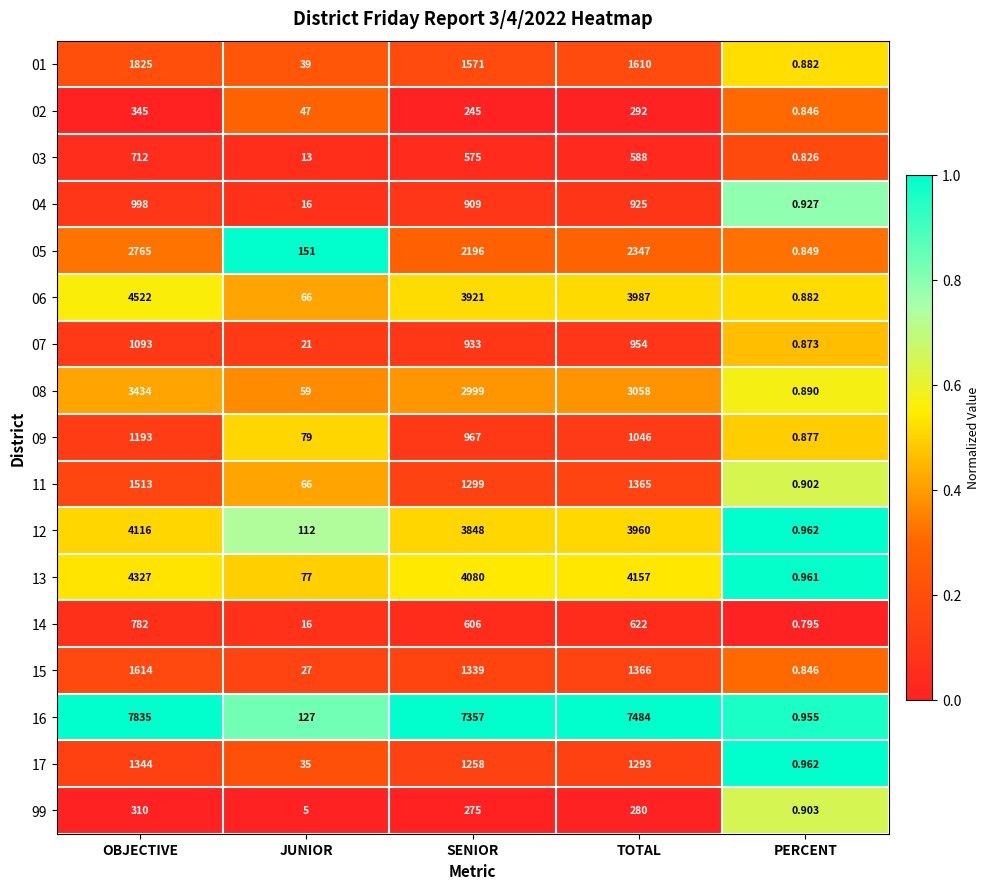

Which series has the widest spread of values?

16